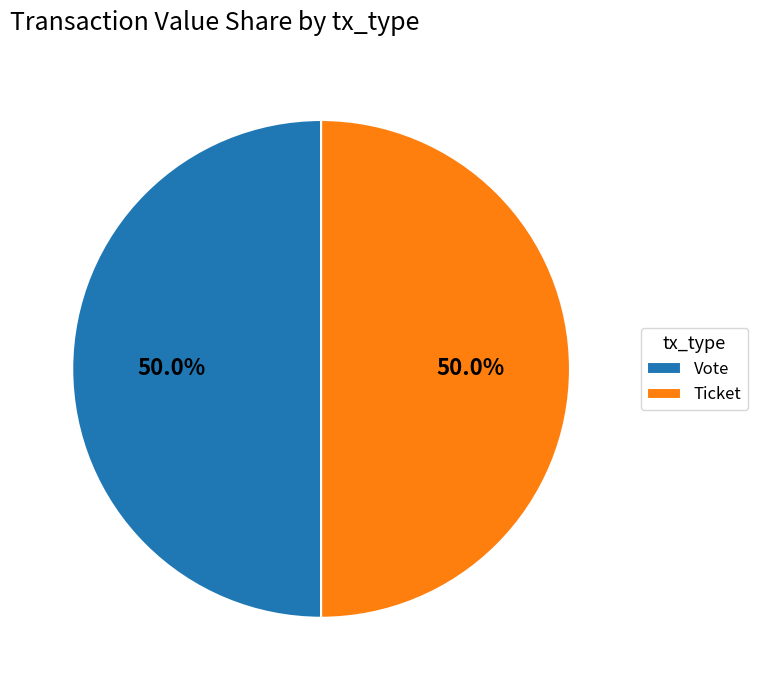

Count the number of slices in the pie.

2